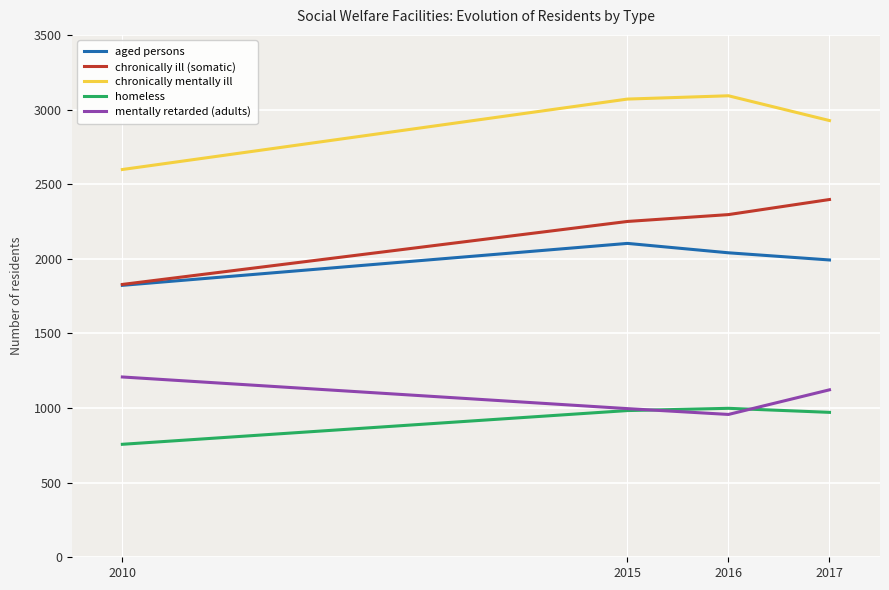

What is the sum of all aged persons values?

7957